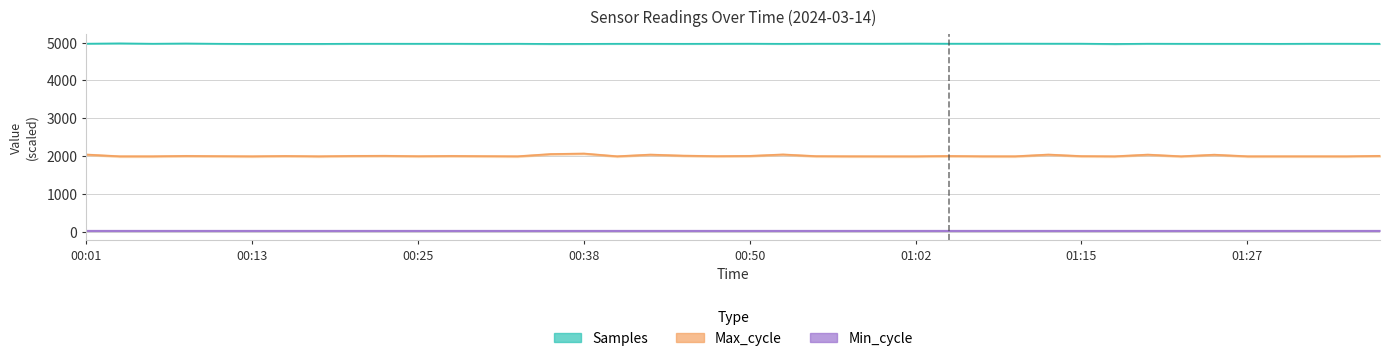

Does the chart have visible grid lines?

Yes